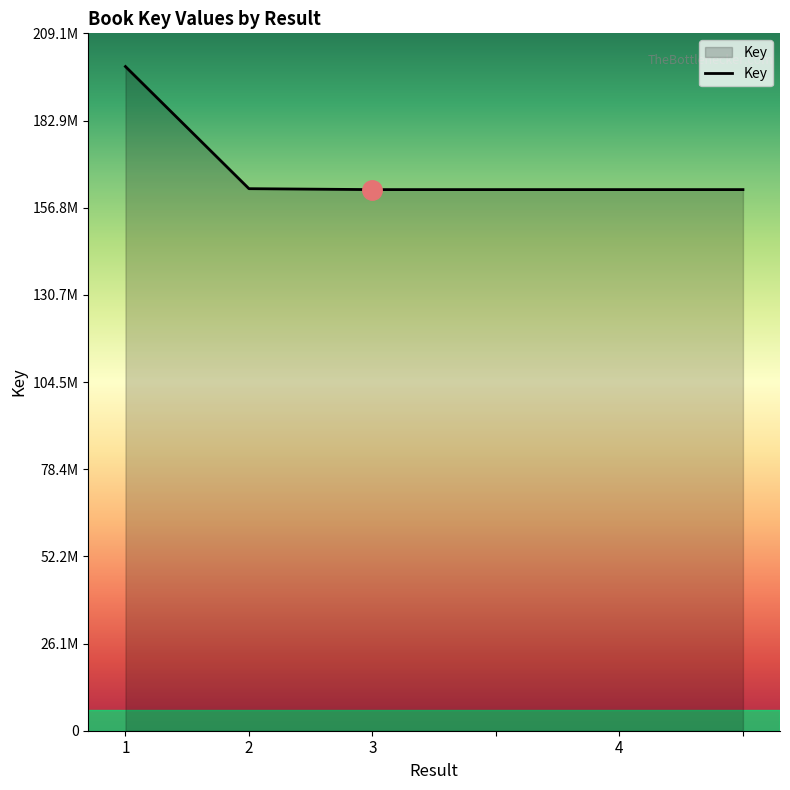

Does the chart display data point markers on the line(s)?

No